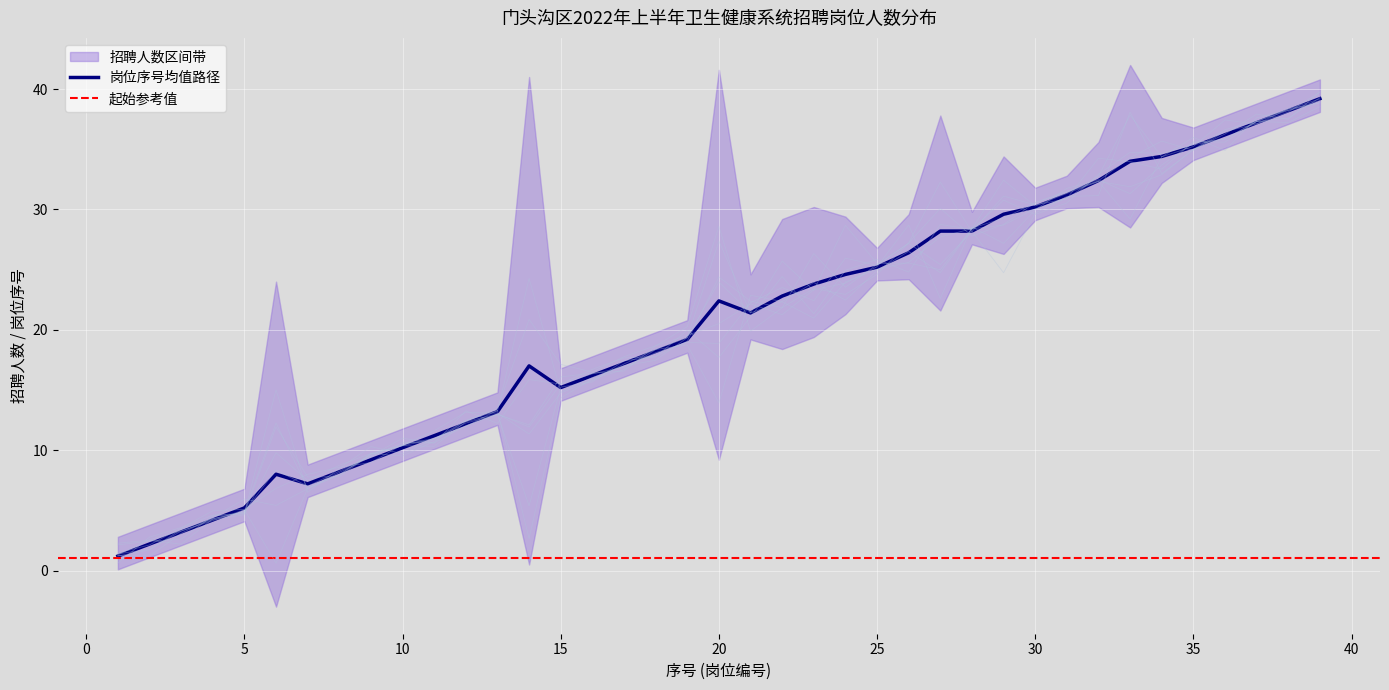

What is the value of the 38th point from the left?

38.2